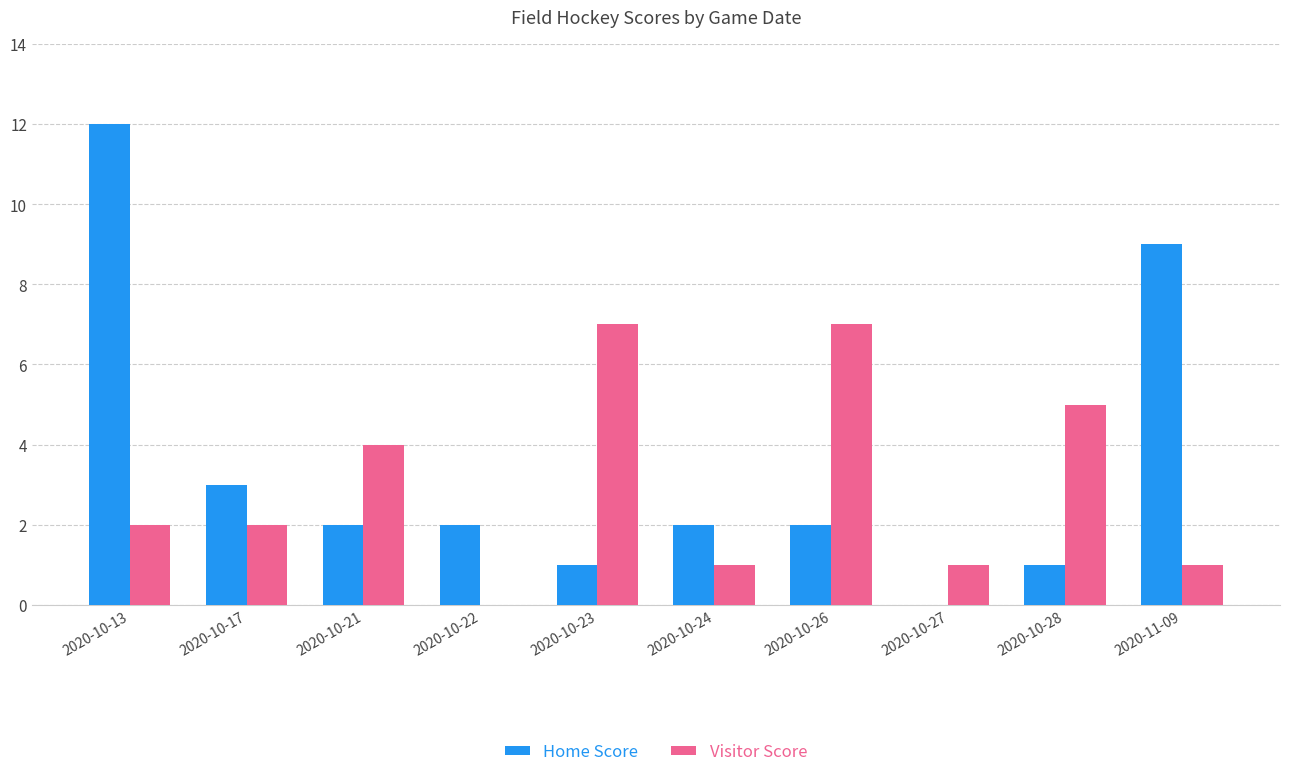

Where does the Home Score series first go above 2?

2020-10-13